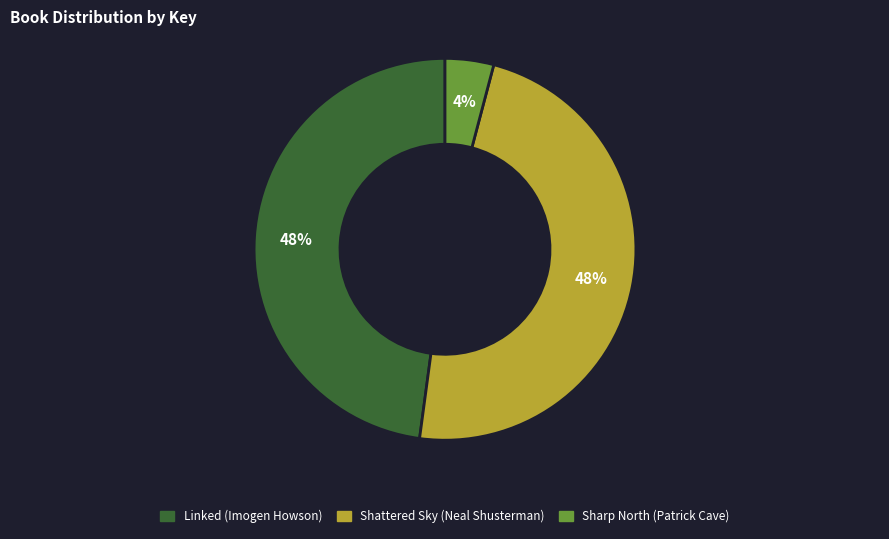

True or false: Linked (Imogen Howson) accounts for 48% of the total.

True